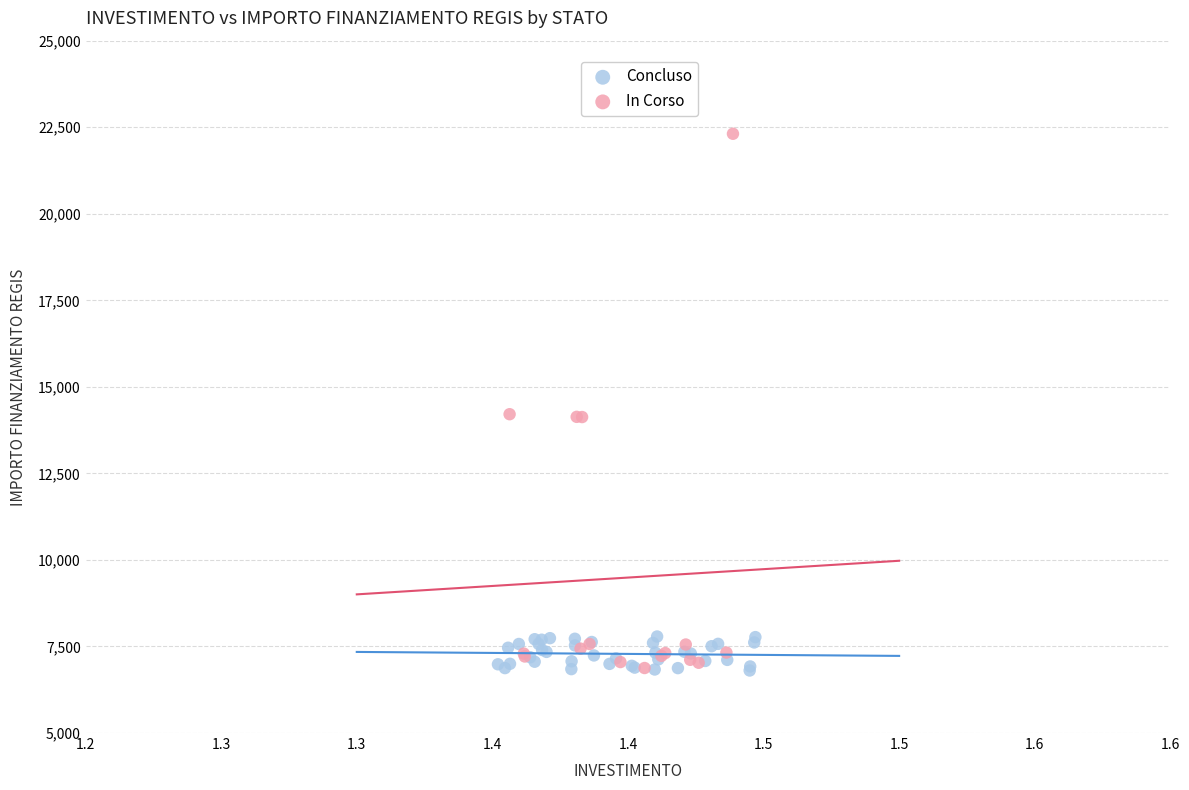

Which series has the widest spread of Y values?

In Corso